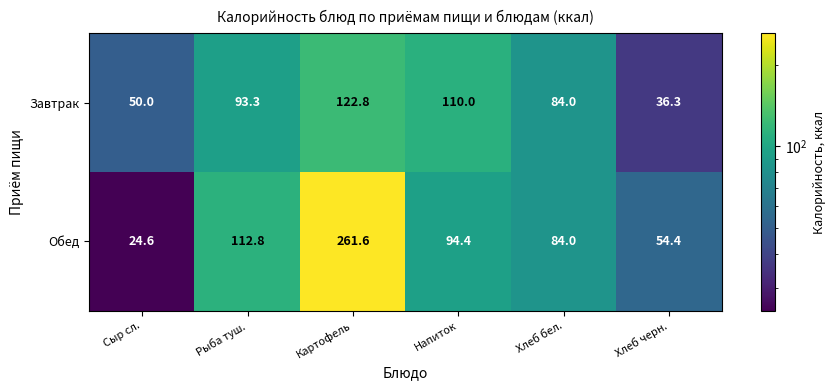

At which category is the sum across all series the highest?

Картофель